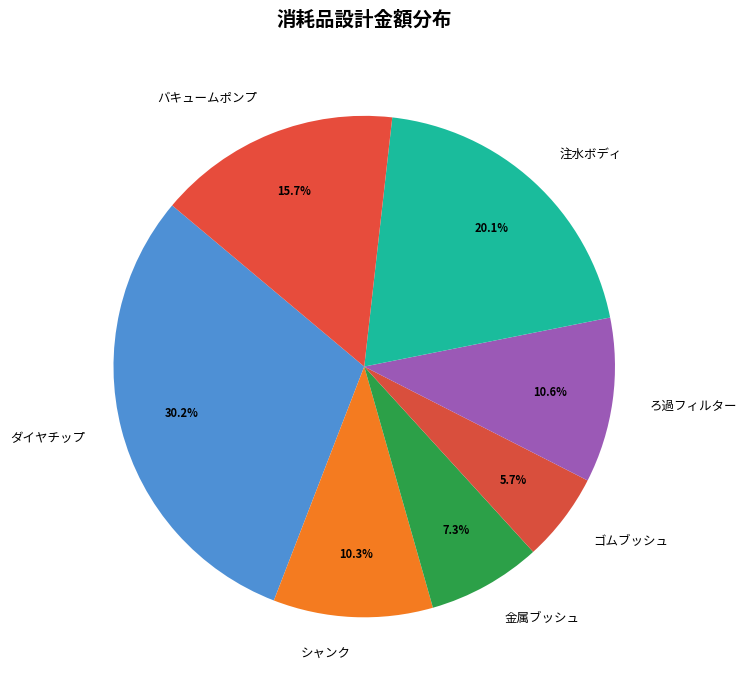

True or false: バキュームポンプ accounts for 16% of the total.

True